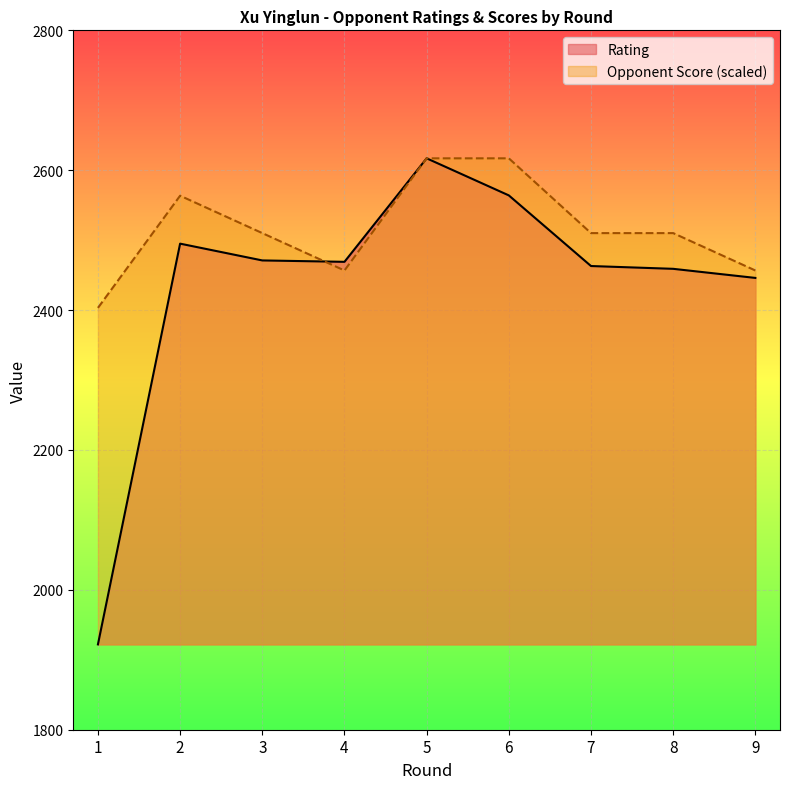

Which series changed the most between 1 and 8?

Rating